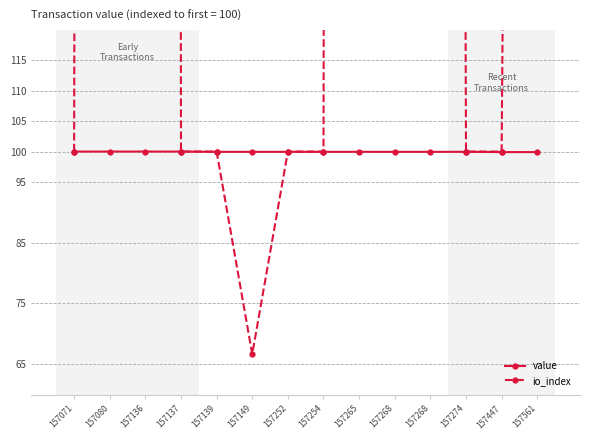

What is the greatest value displayed?

5066.7